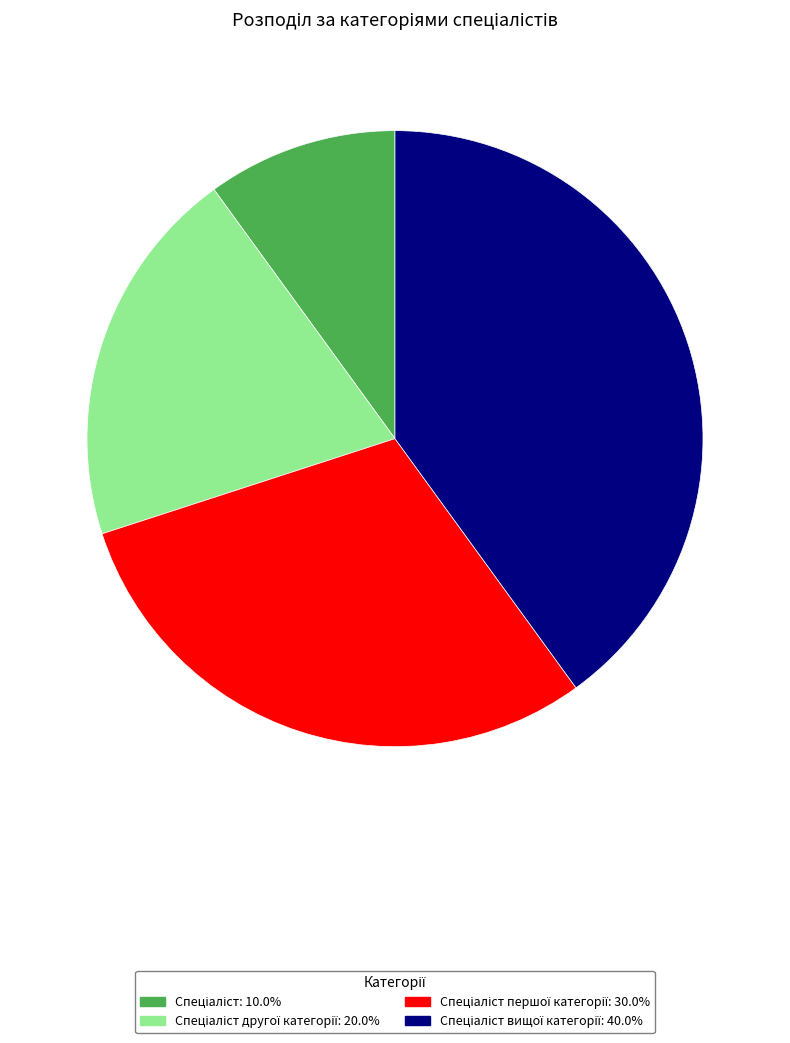

Is there any slice that represents more than half of the pie?

No